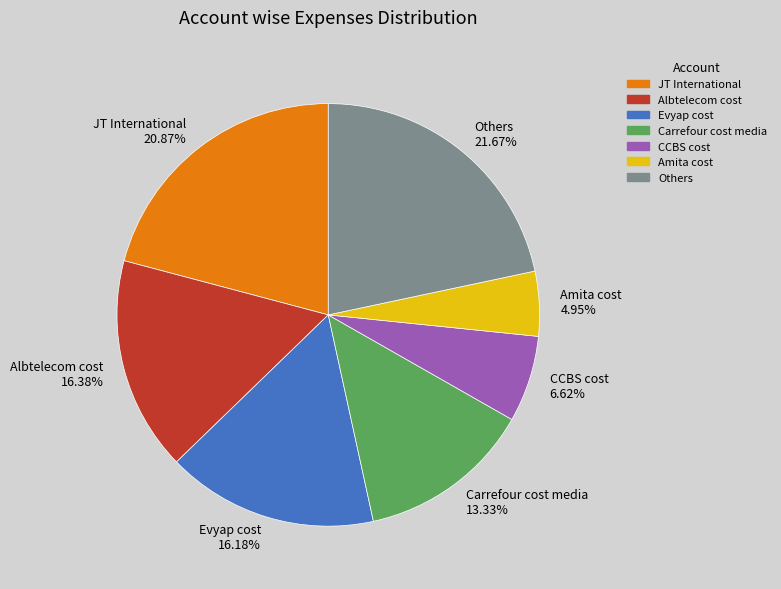

Do Albtelecom cost 16.38% and CCBS cost 6.62% together represent more than half of the pie?

No